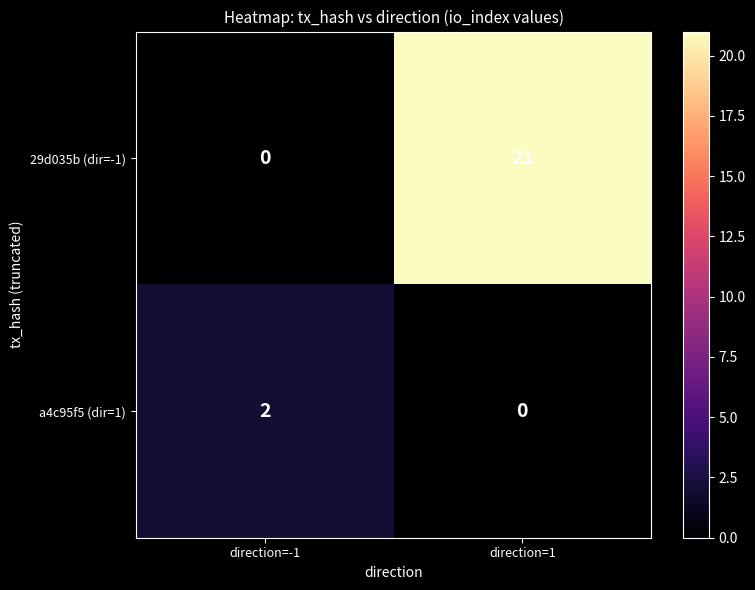

Rank the series at direction=-1 from lowest to highest value.

29d035b (dir=-1), a4c95f5 (dir=1)